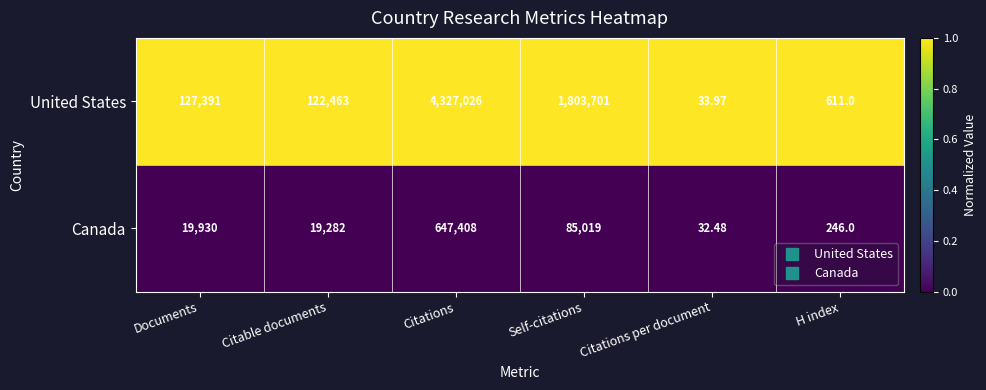

Which series changed the most between Documents and Citations per document?

United States